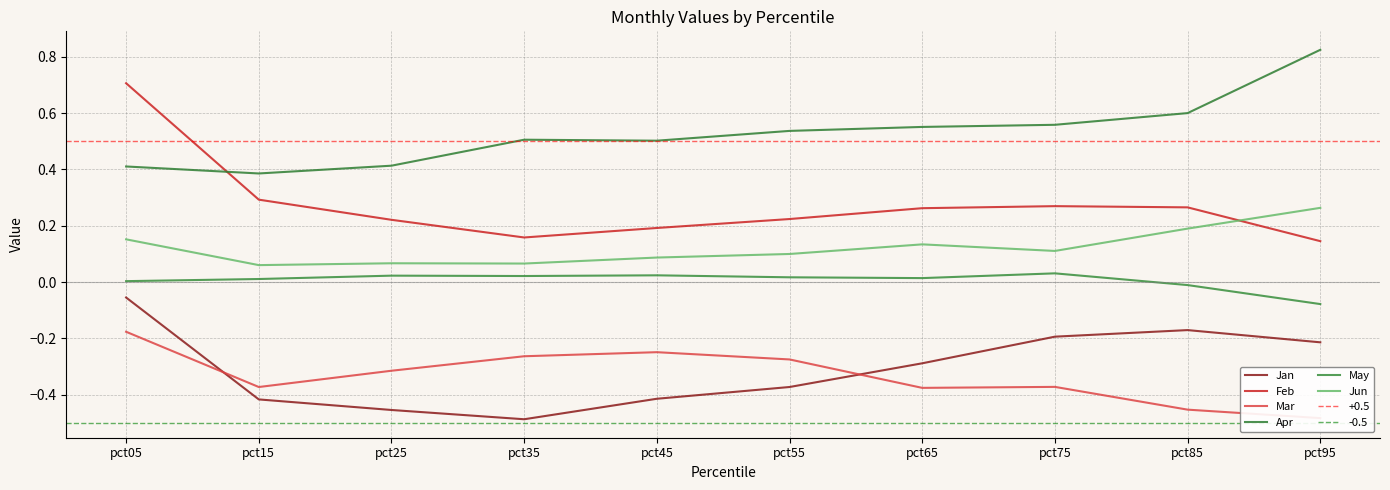

Between which two adjacent categories do Mar and Jan first intersect?

pct05 and pct15